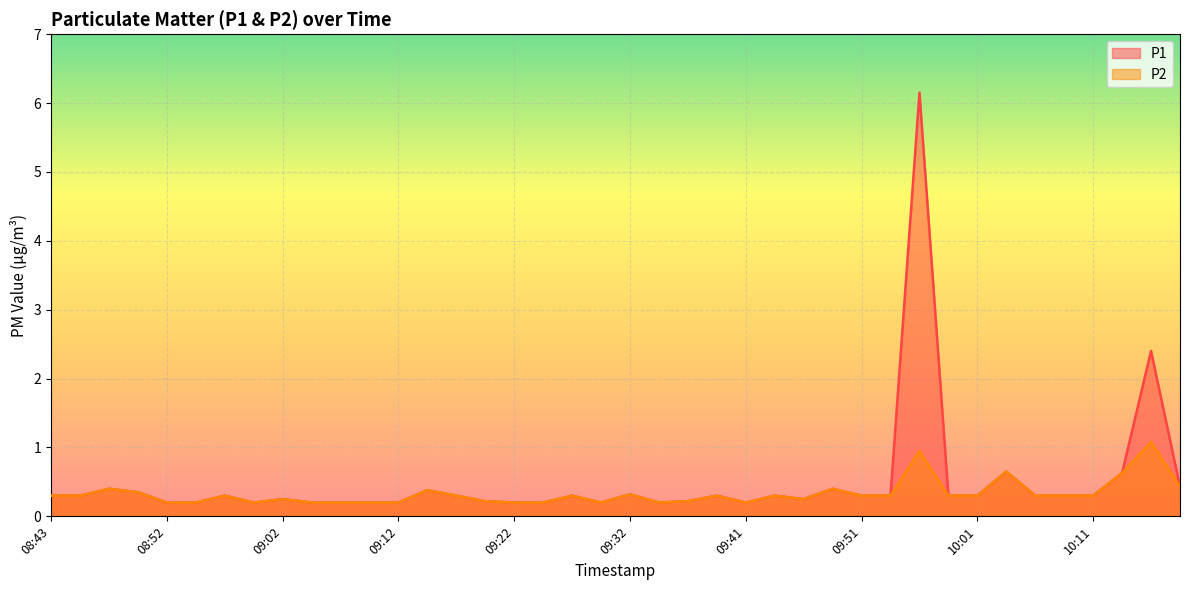

True or false: P2 and P1 cross at least once.

False